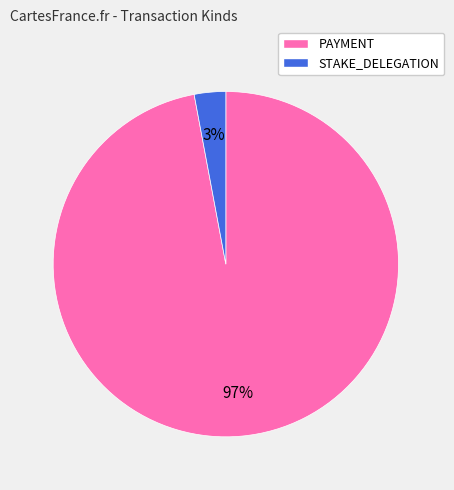

Which has a higher value, STAKE_DELEGATION or PAYMENT?

PAYMENT